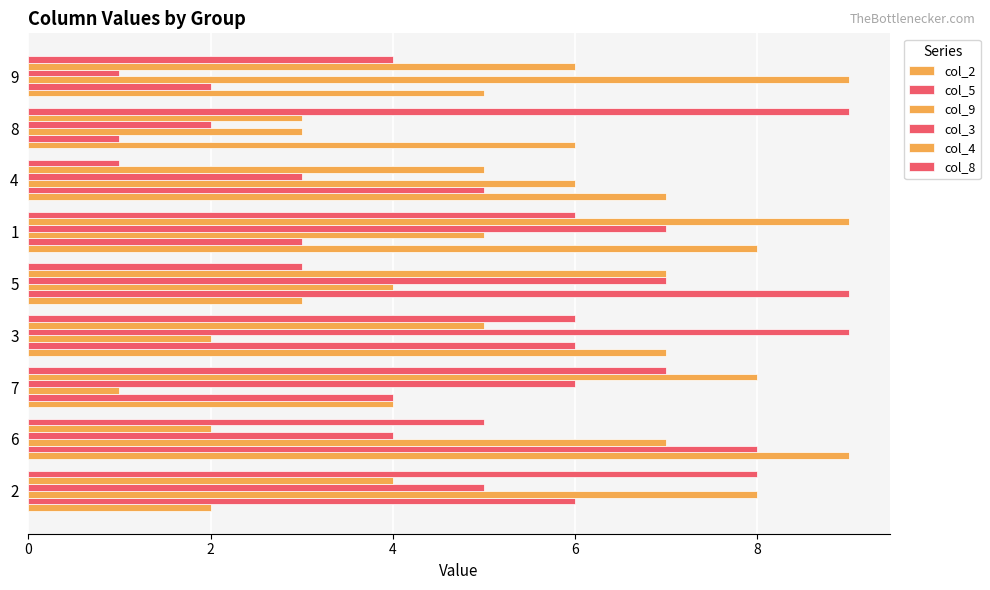

Which series has the largest range (max minus min)?

col_5